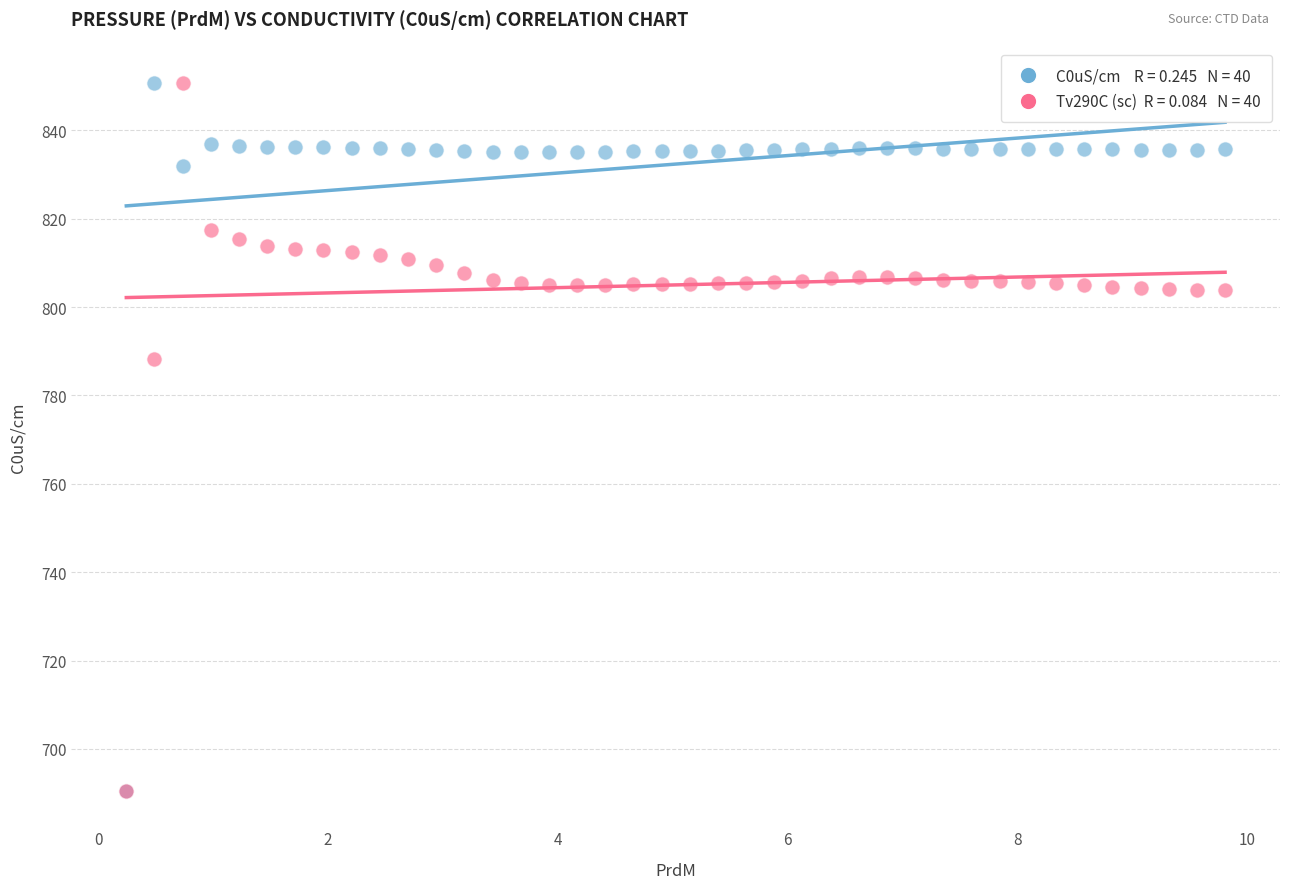

Across all series, what Y value is closest to 770?

788.2